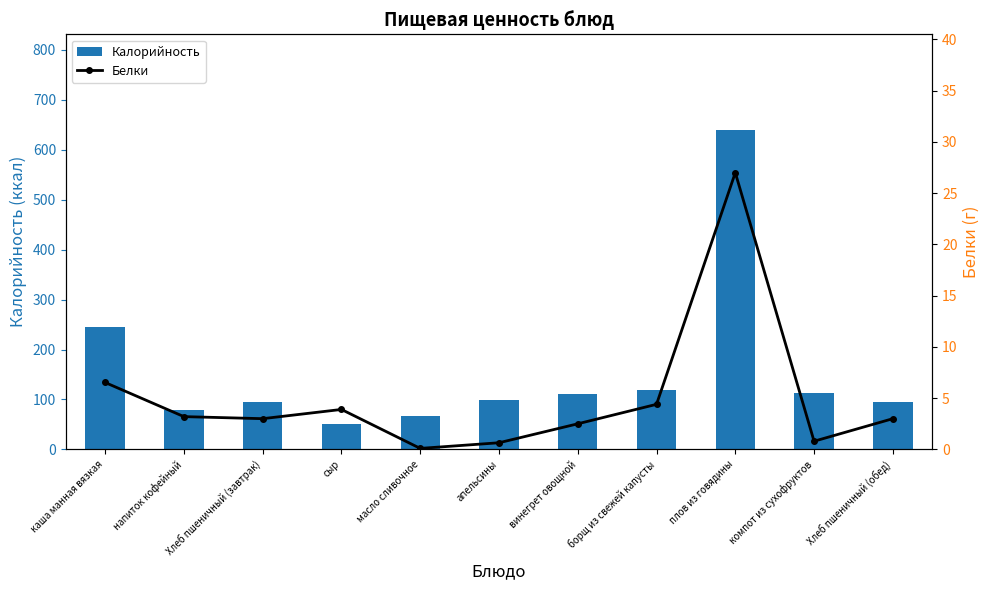

List the series in order of their peak value, highest first.

Калорийность, Белки